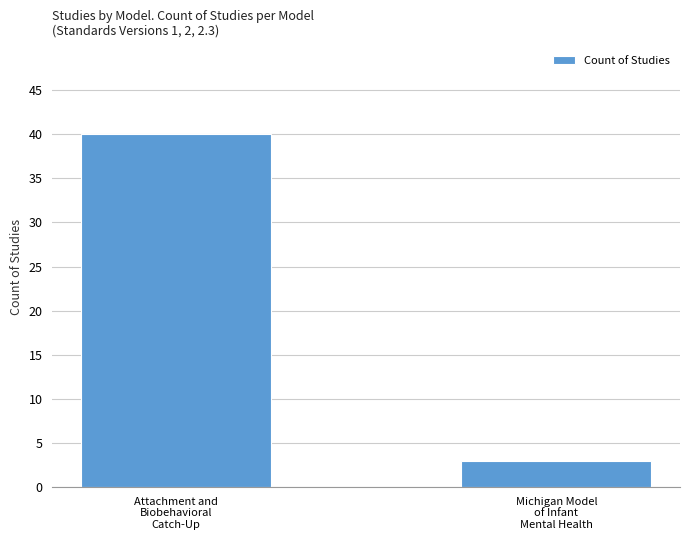

What is the change in value from Attachment and
Biobehavioral
Catch-Up to Michigan Model
of Infant
Mental Health?

-37